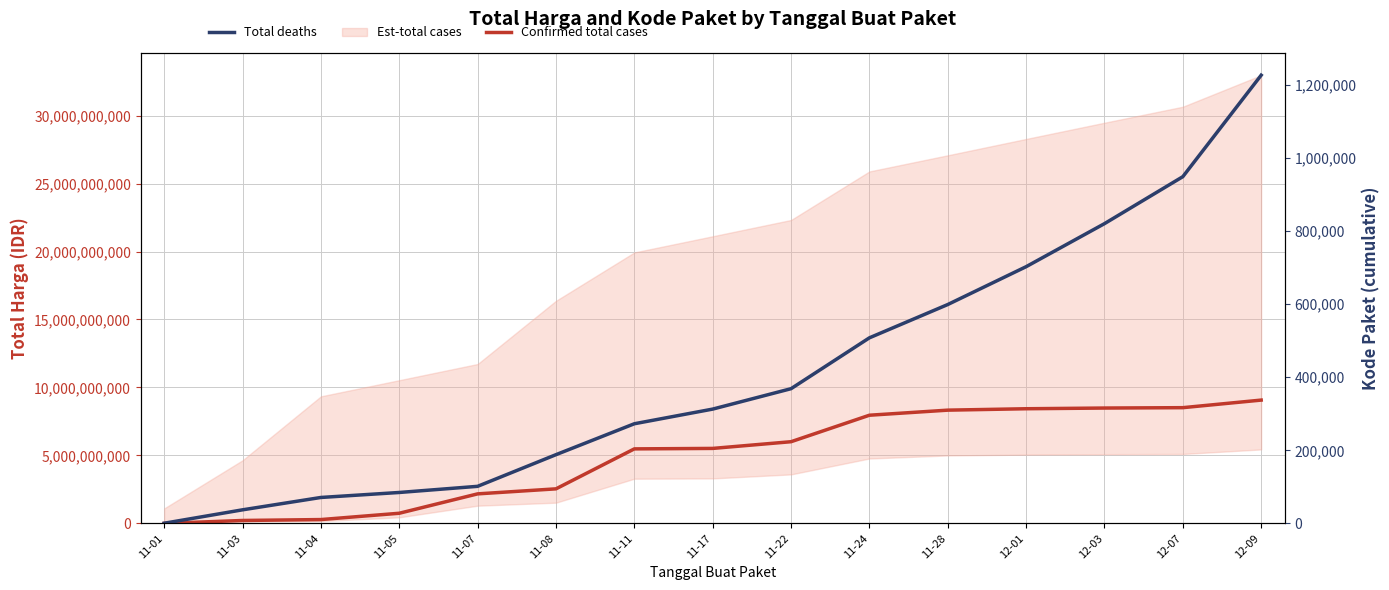

What is the difference between the maximum and minimum values in the Total deaths series?

1225946